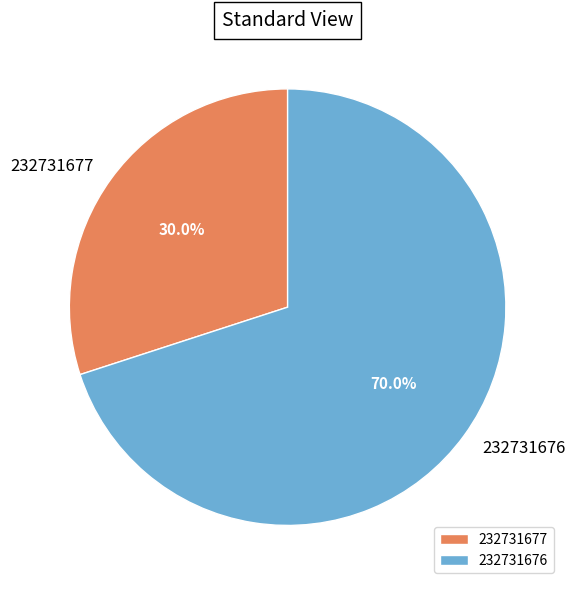

Which category has the biggest portion of the pie?

232731676